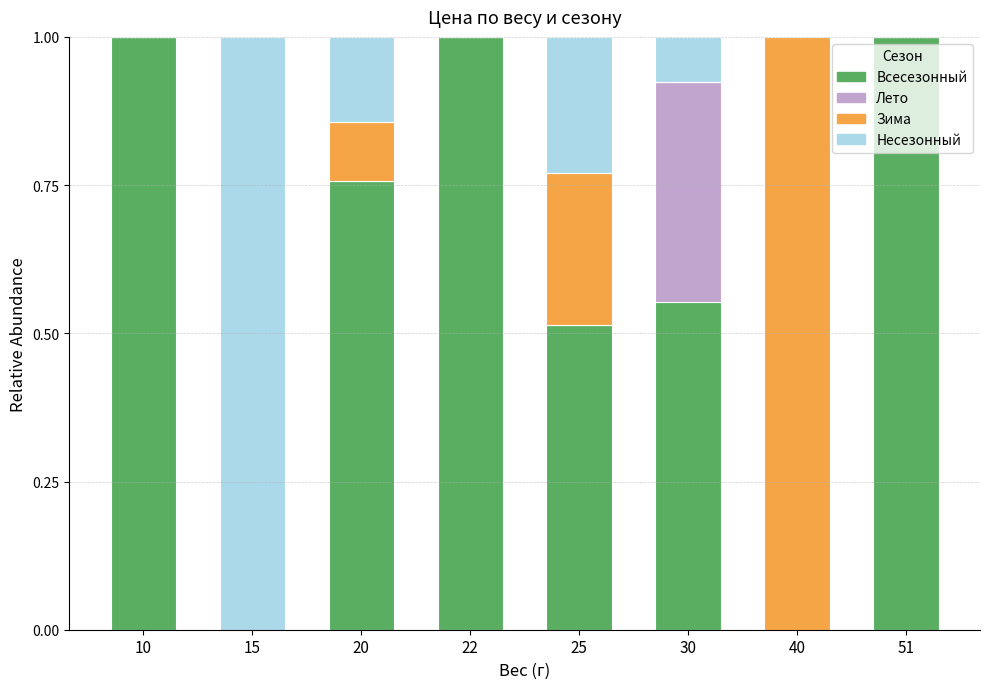

What is the total value across all series at 15?

1.0